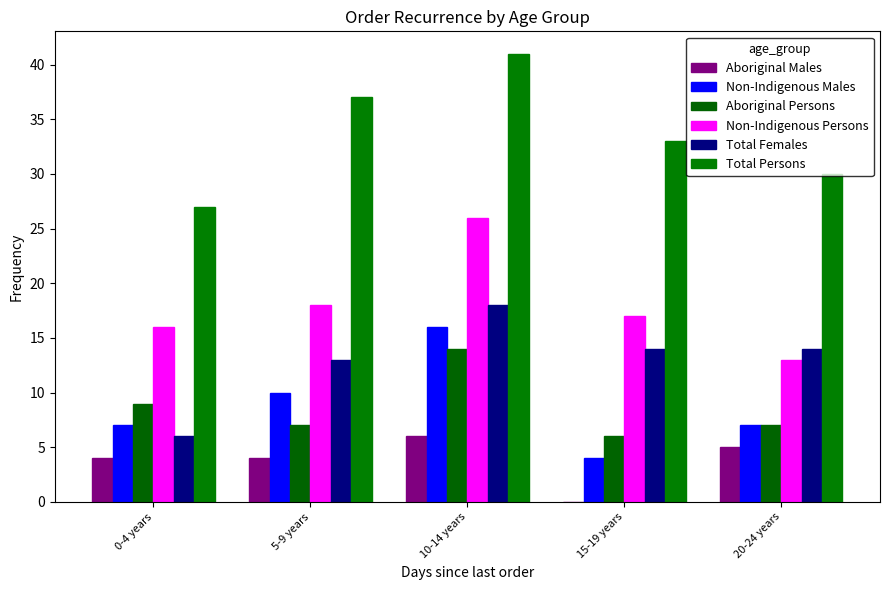

What is the label of the 1st bar from the left?

0-4 years